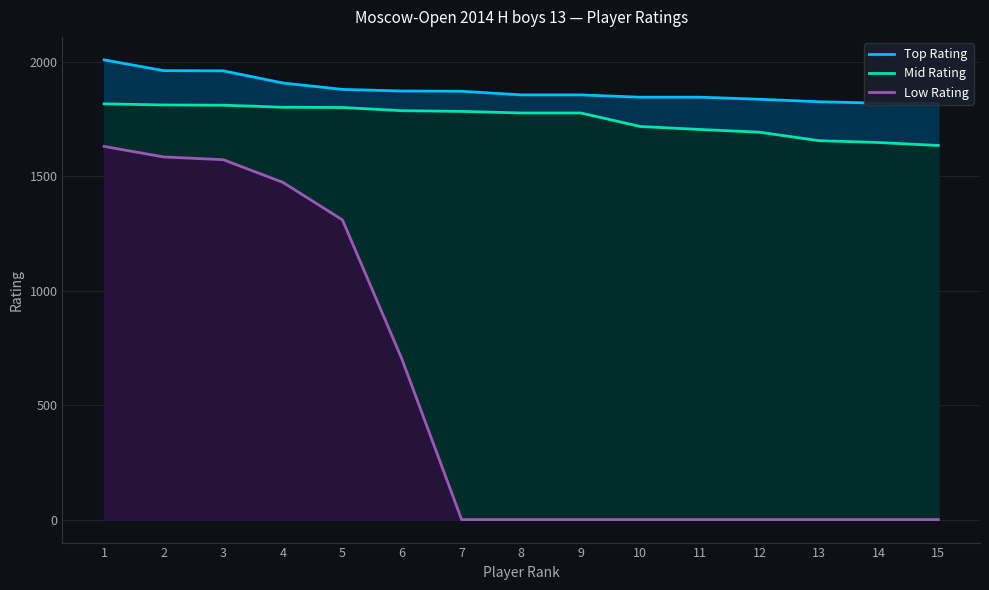

True or false: Top Rating and Mid Rating cross at least once.

False